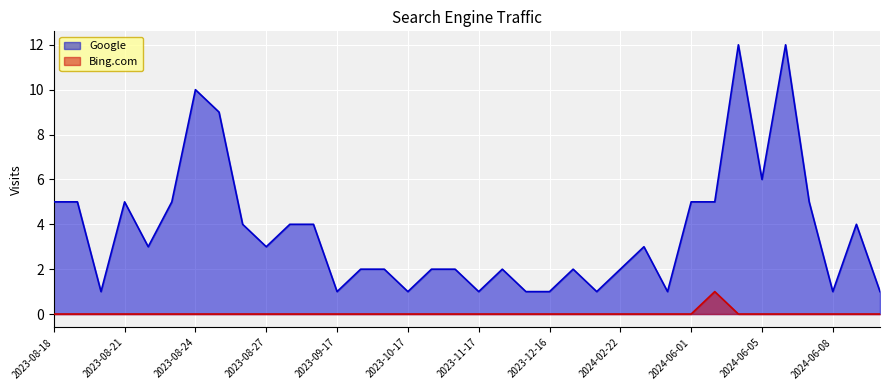

Where does the Google series first go above 3?

2023-08-18